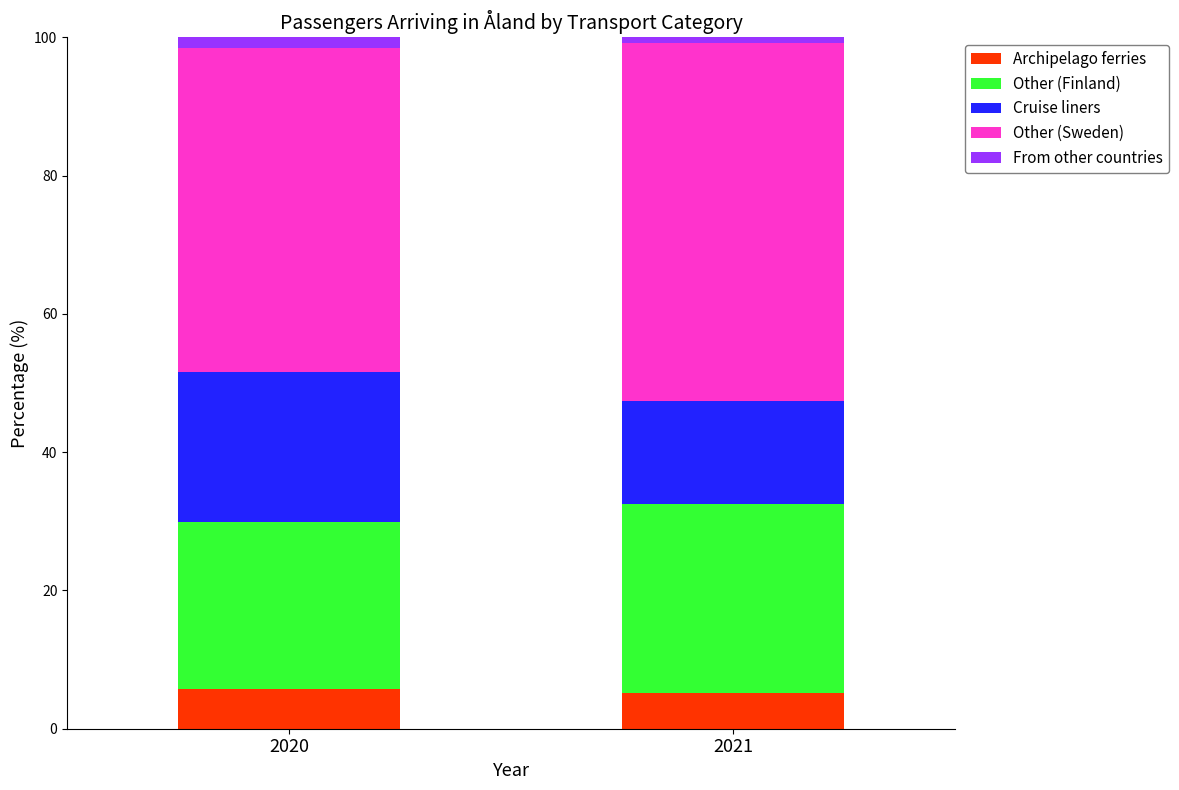

What is the average value of the Archipelago ferries series?

5.5